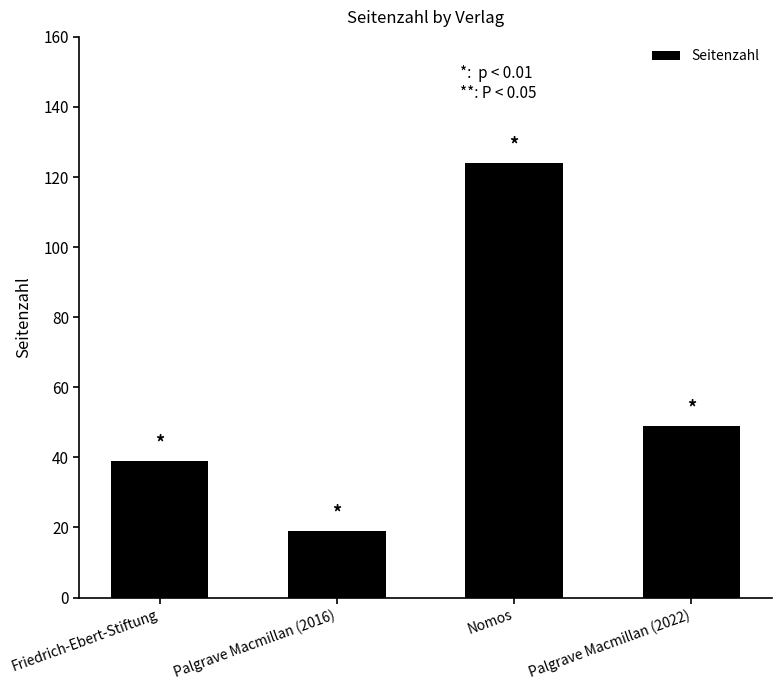

The value at Friedrich-Ebert-Stiftung is 39. True or false?

True